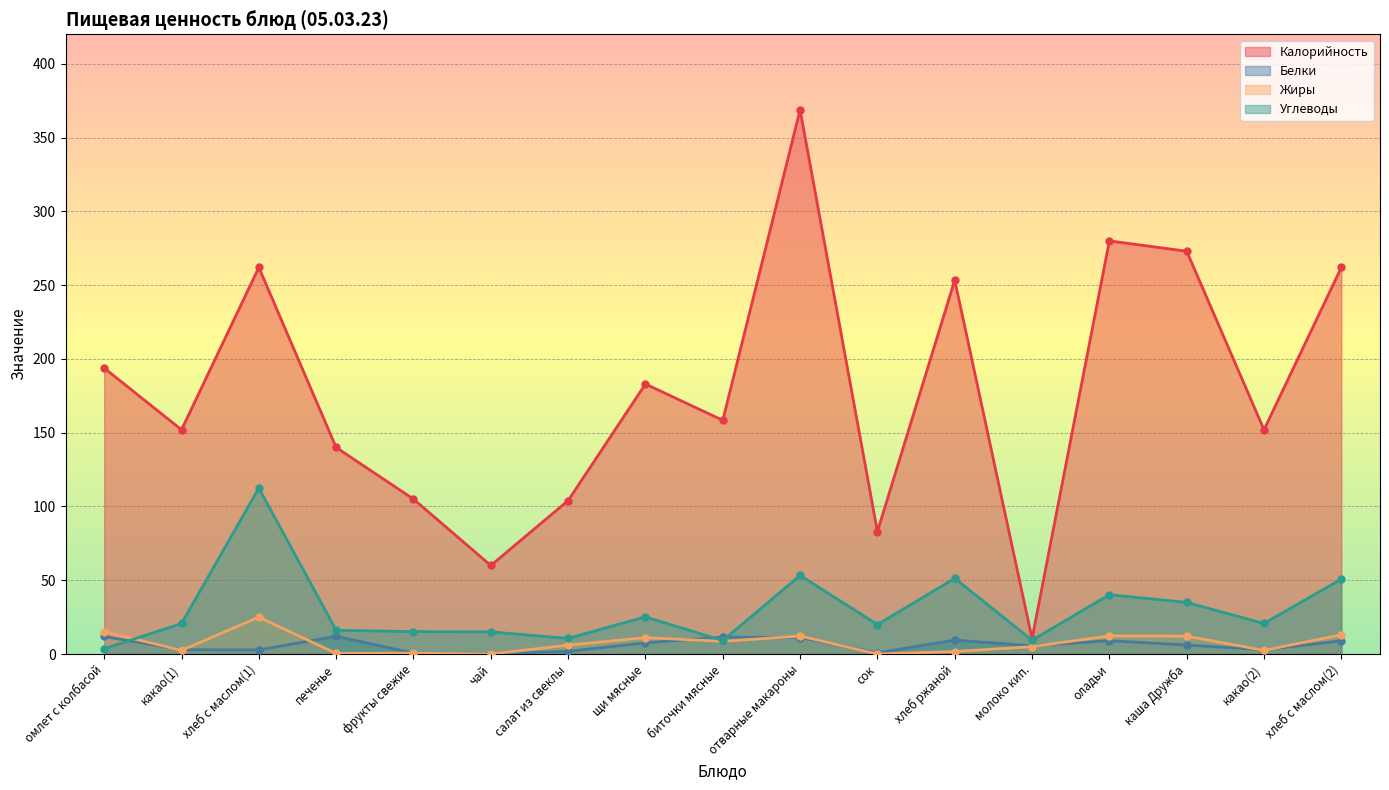

What is the label of the 16th point from the left?

какао(2)